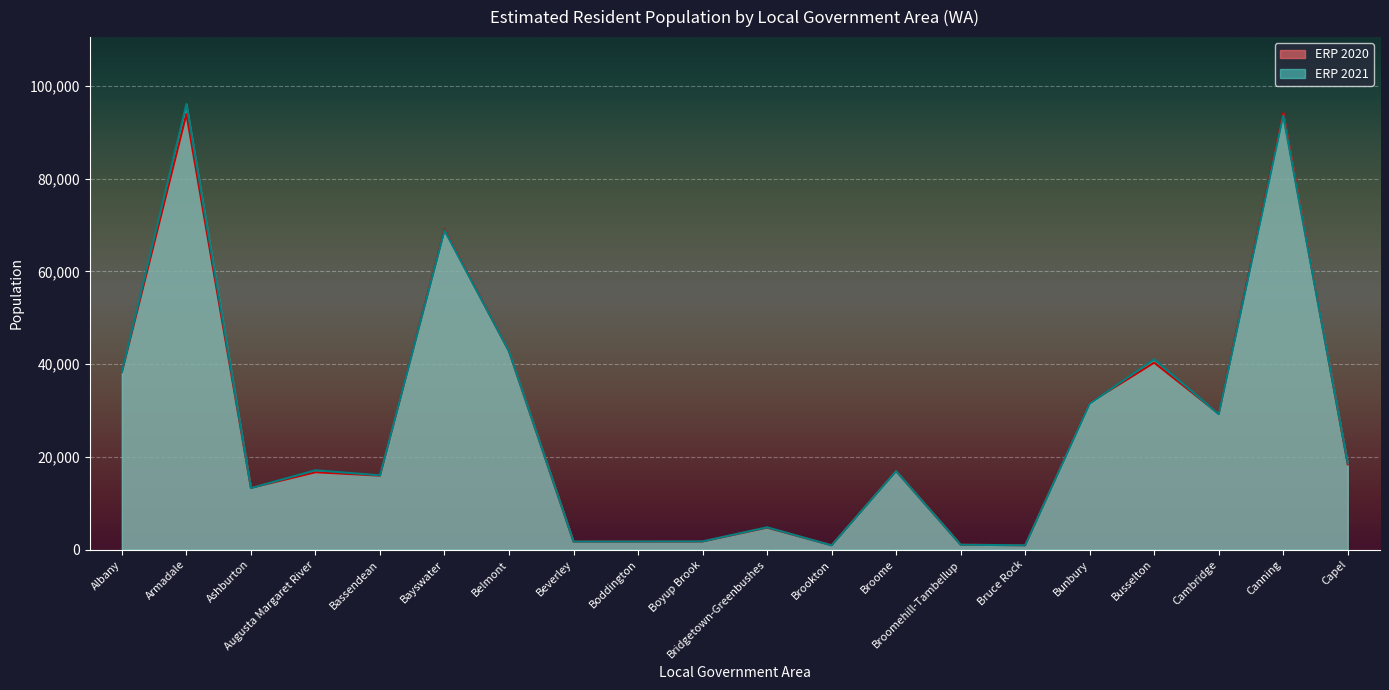

At which label does ERP 2021 first exceed 17130?

Albany